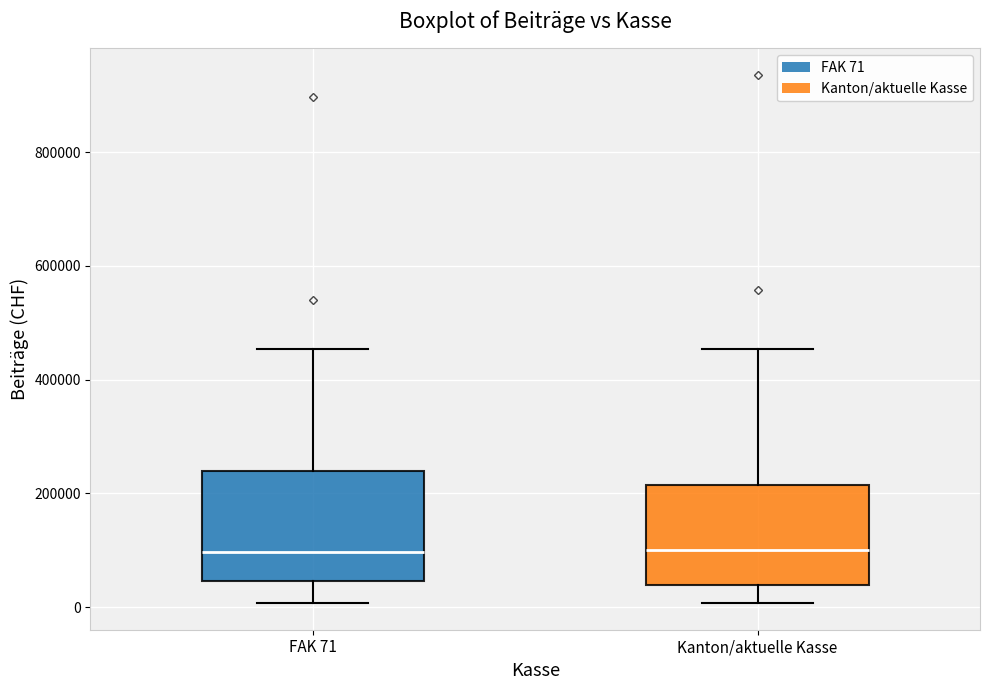

Reading left to right, read every box against the y-axis: the position of its median line, the range the box covers, and the ends of its whiskers. The values are not printed on the chart, so give them approximately, as read against the axis.

FAK 71: median 100000, box 40000 to 240000, whiskers 0 to 460000
Kanton/aktuelle Kasse: median 100000, box 40000 to 220000, whiskers 0 to 460000